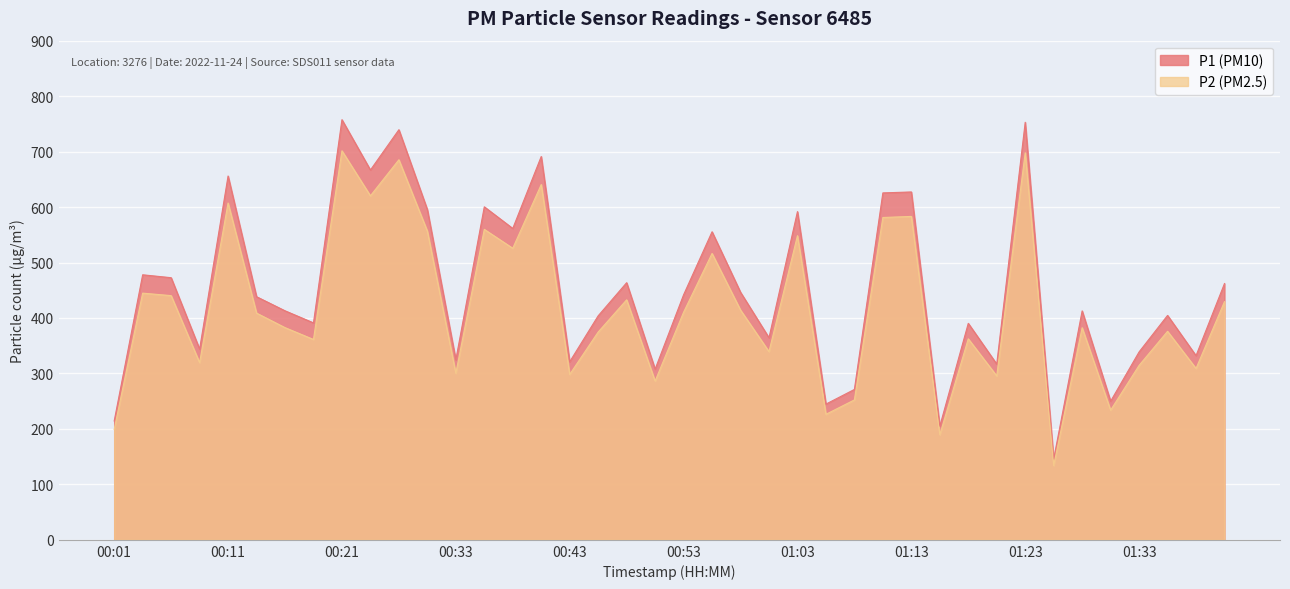

Which series has the largest total across all categories?

P1